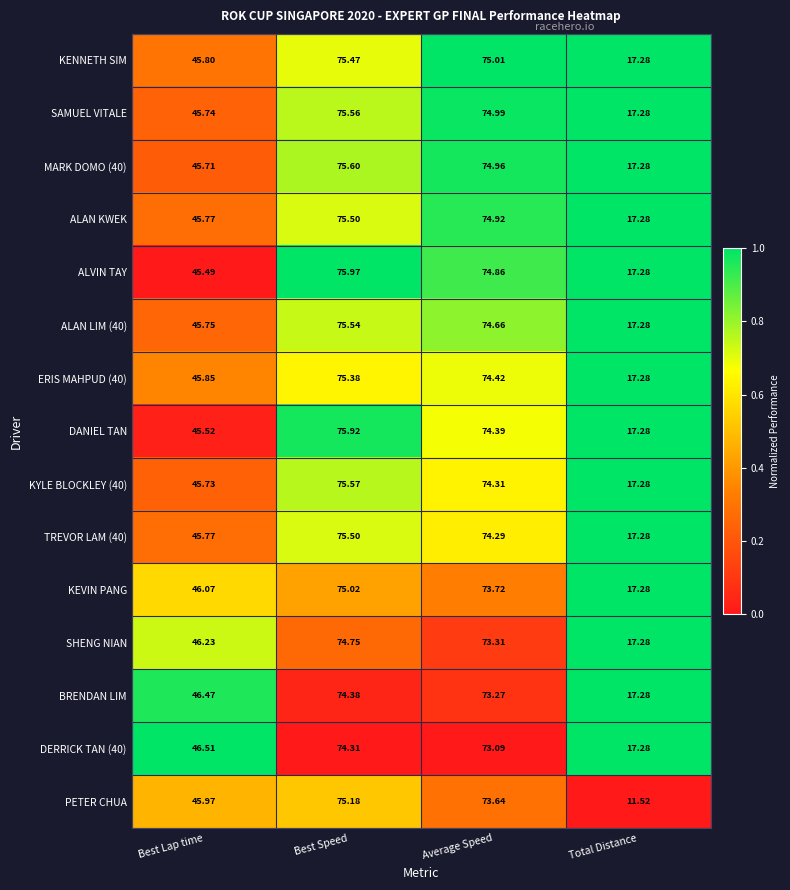

At which category is the sum across all series the highest?

Best Speed